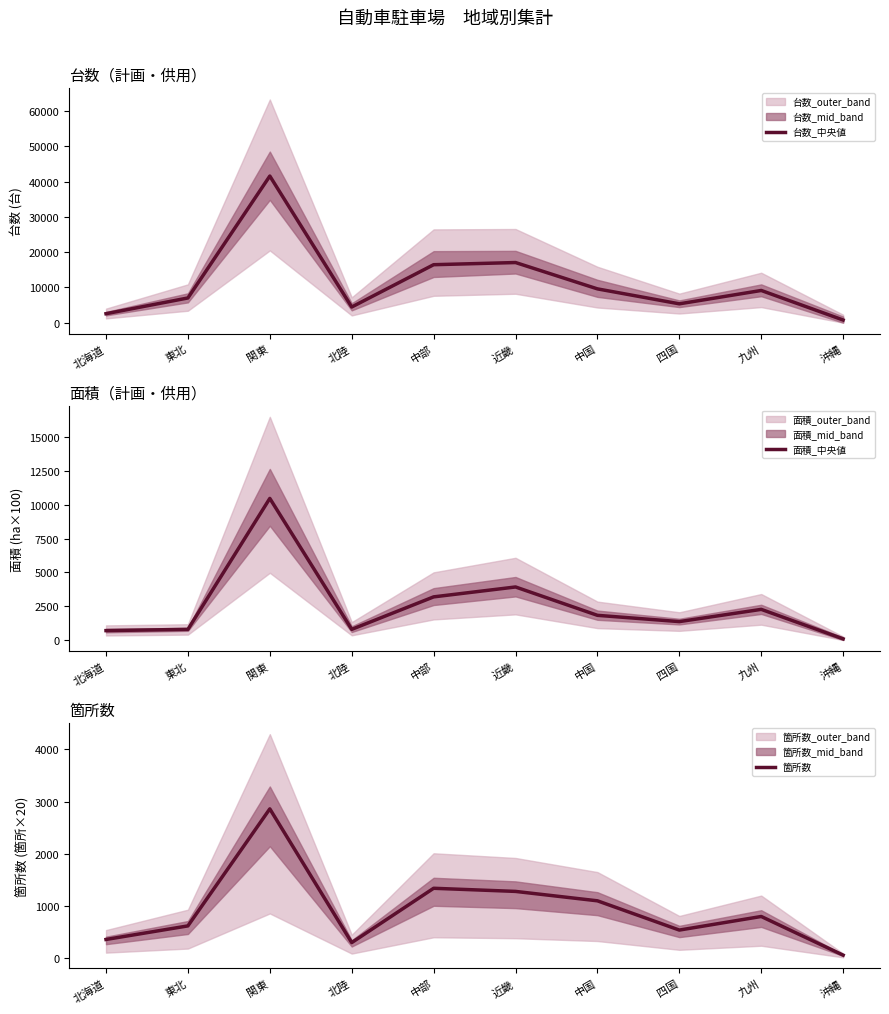

What is the difference between the second highest and second lowest values in the 面積_中央値 series?

3228.0